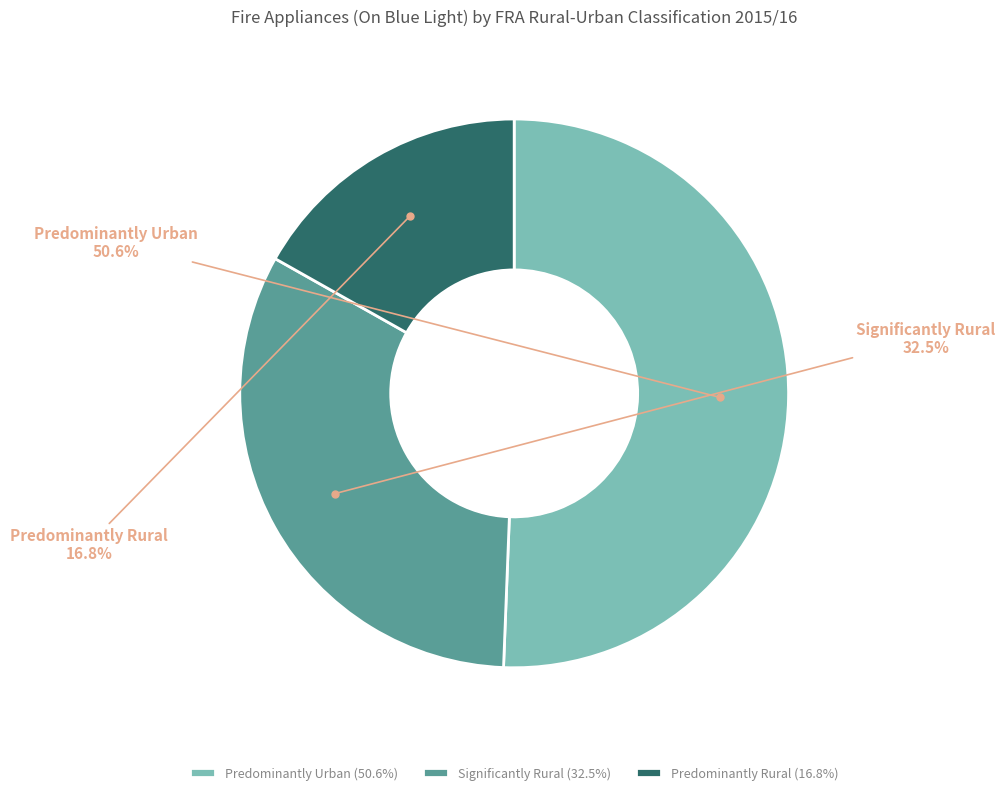

Which slice is the smallest?

Predominantly Rural